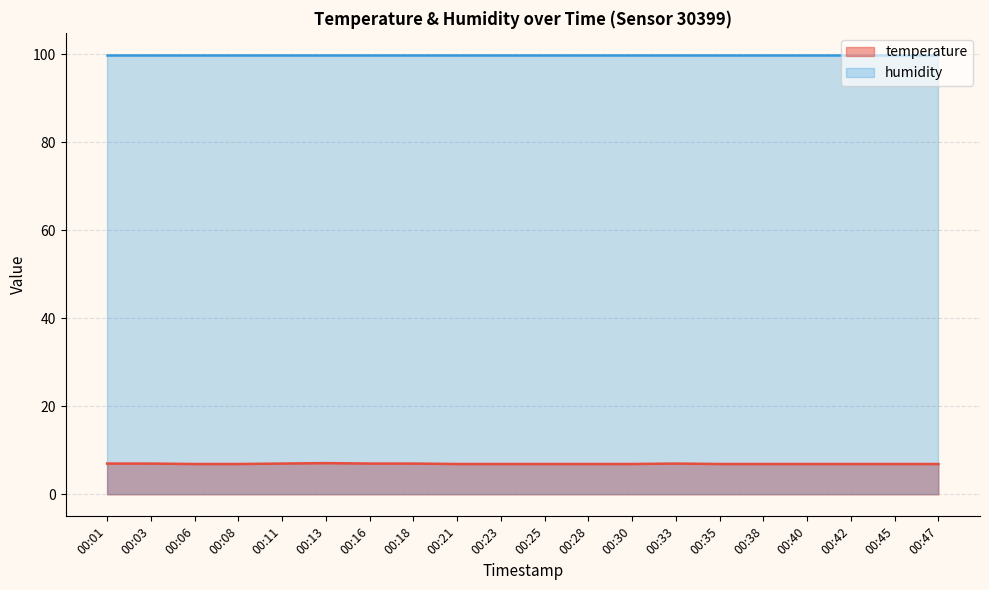

How many interior local peaks (higher than both neighbors) does the data have?

2